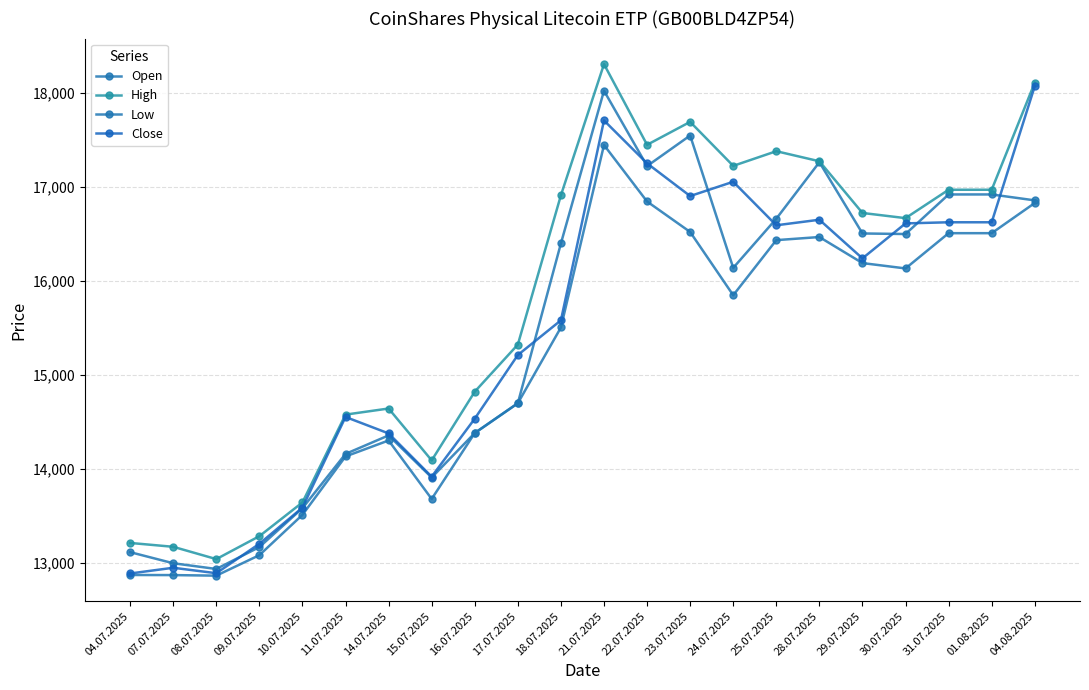

How many data points in High are less than 16724?

11